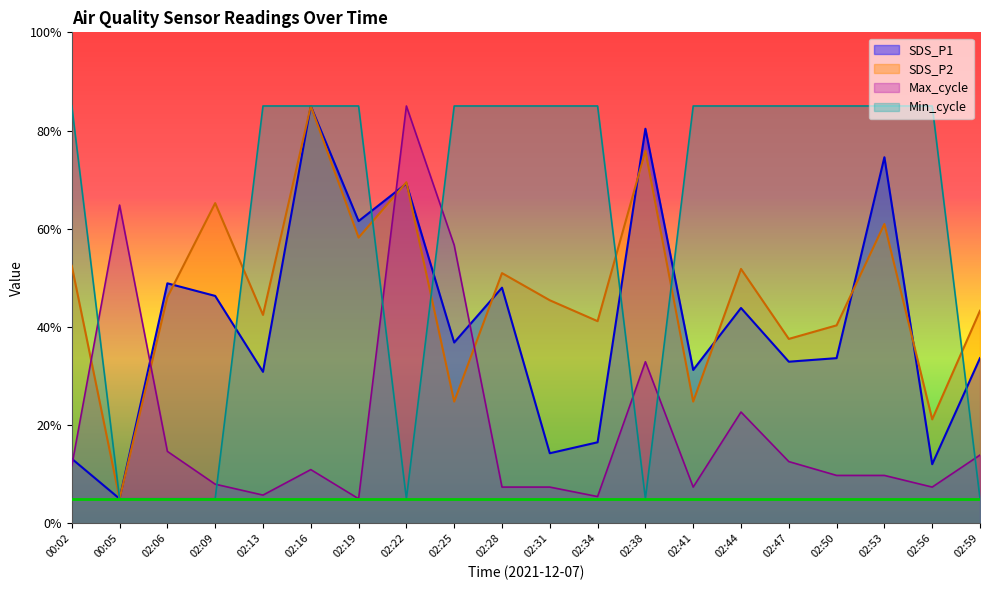

What are all the series names shown in the legend?

SDS_P1, SDS_P2, Max_cycle, Min_cycle